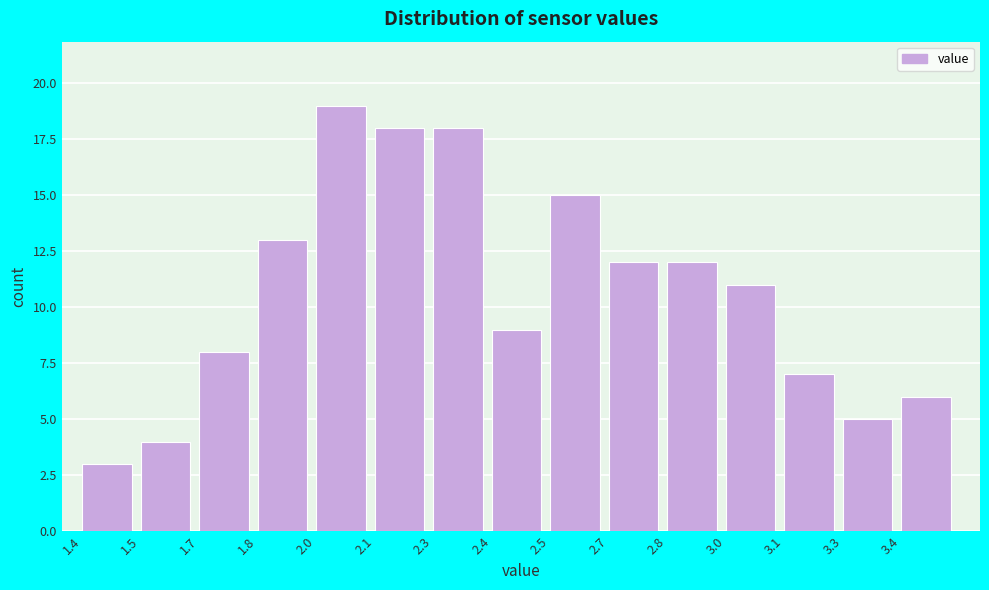

Reading left to right, what are all the values shown in this chart?

1.4=3	1.5=4	1.7=8	1.8=13	2.0=19	2.1=18	2.3=18	2.4=9	2.5=15	2.7=12	2.8=12	3.0=11	3.1=7	3.3=5	3.4=6